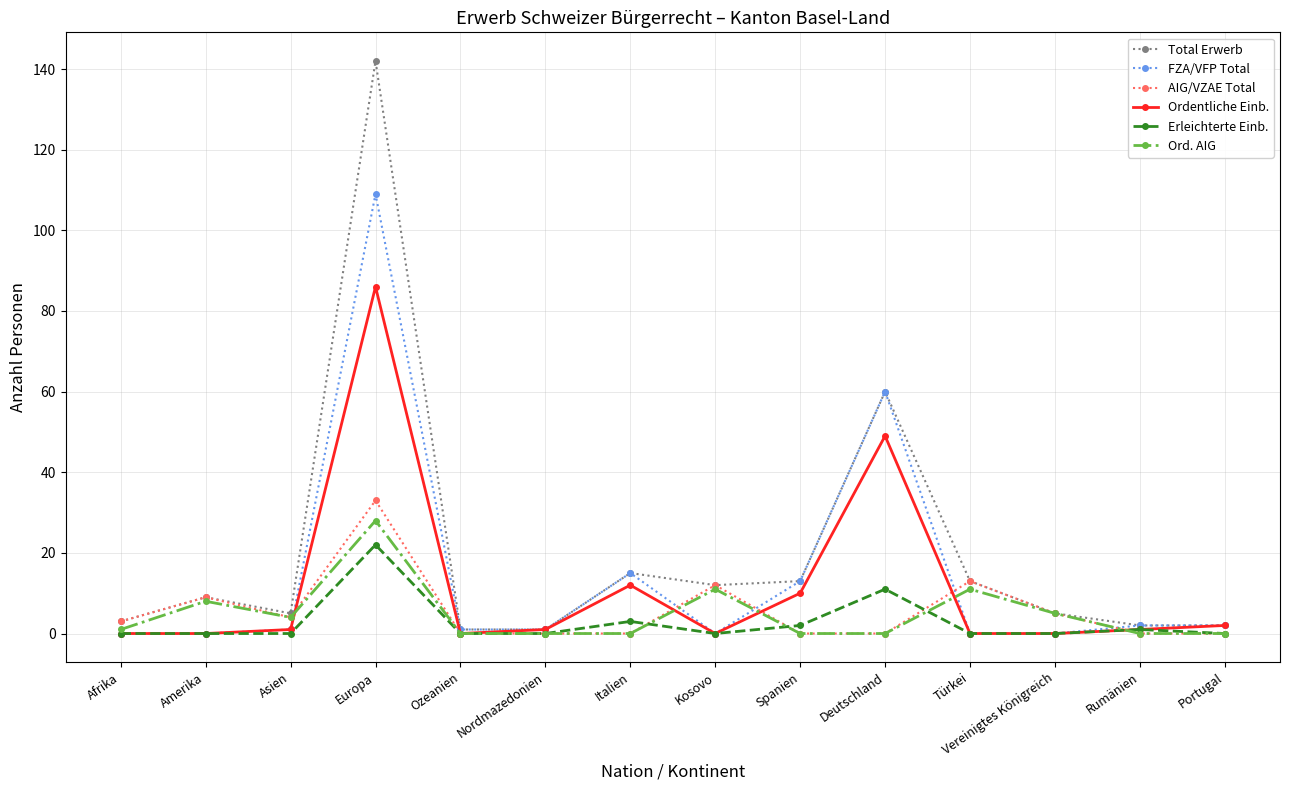

Does the chart display data point markers on the line(s)?

Yes